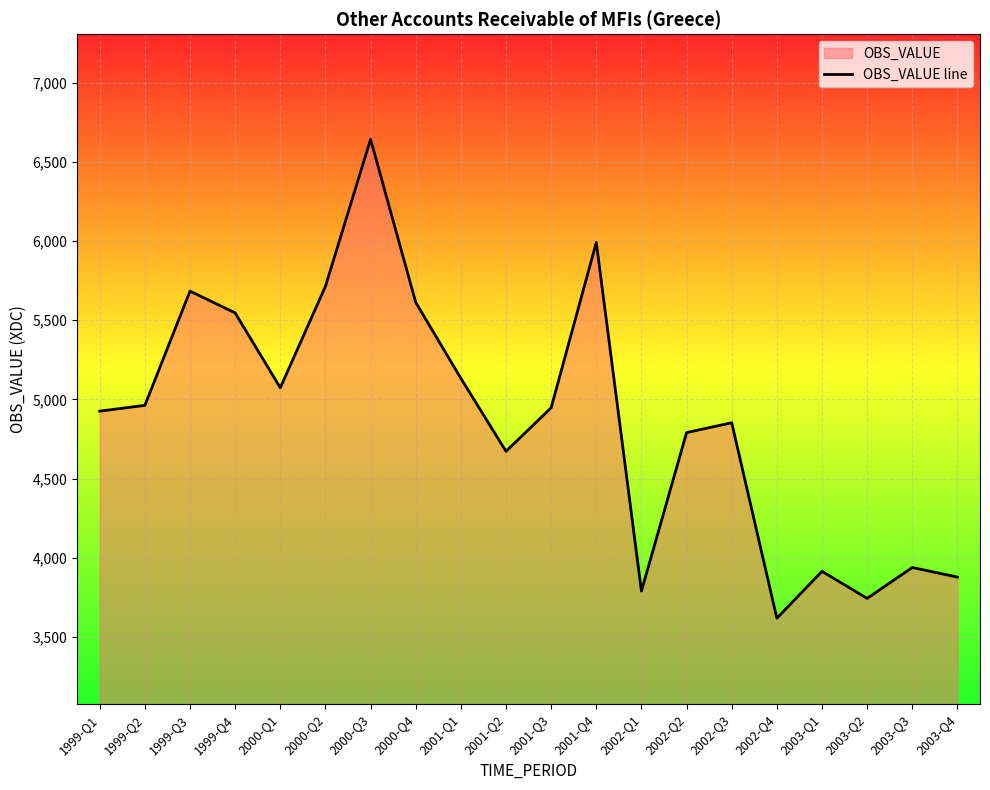

What is the difference between the values at 2000-Q1 and 2003-Q1?

1159.3